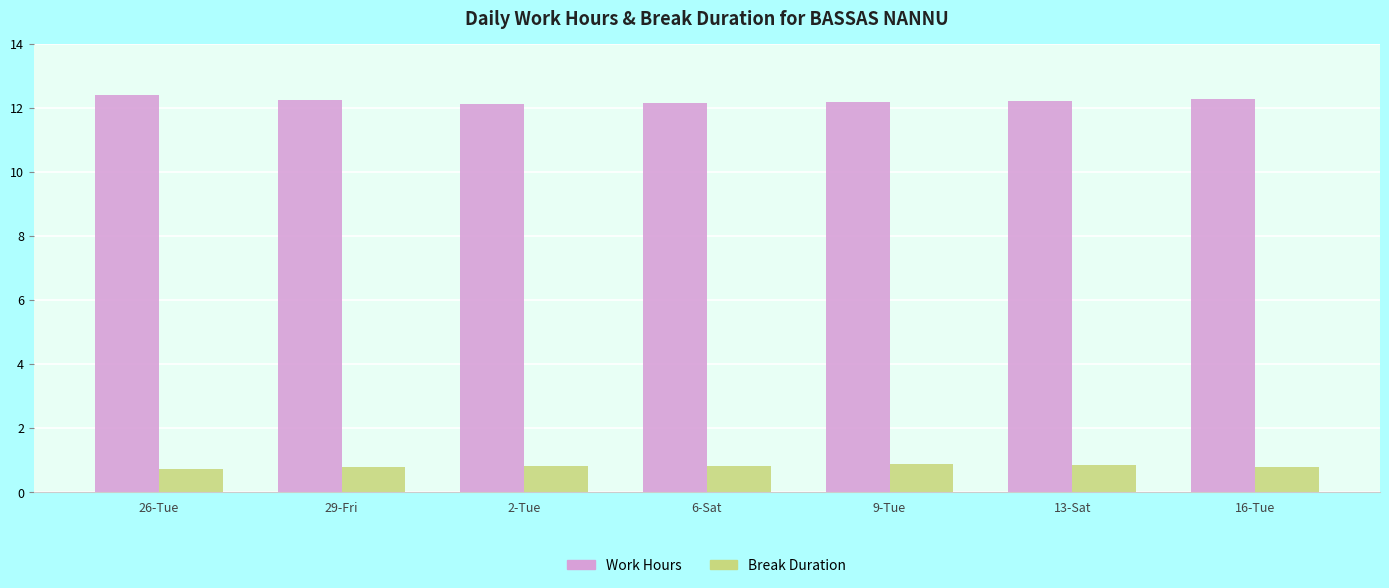

Rank the series by their maximum value, from lowest to highest.

Break Duration, Work Hours